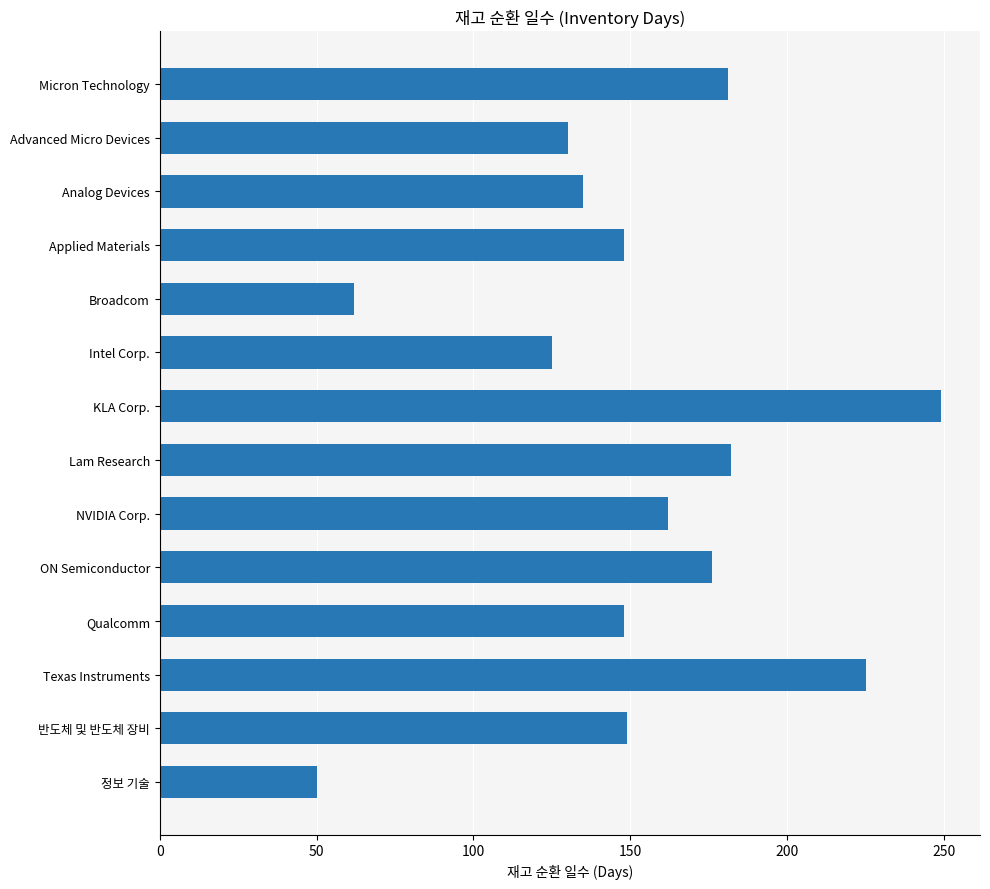

What is the sum of all values?

2122